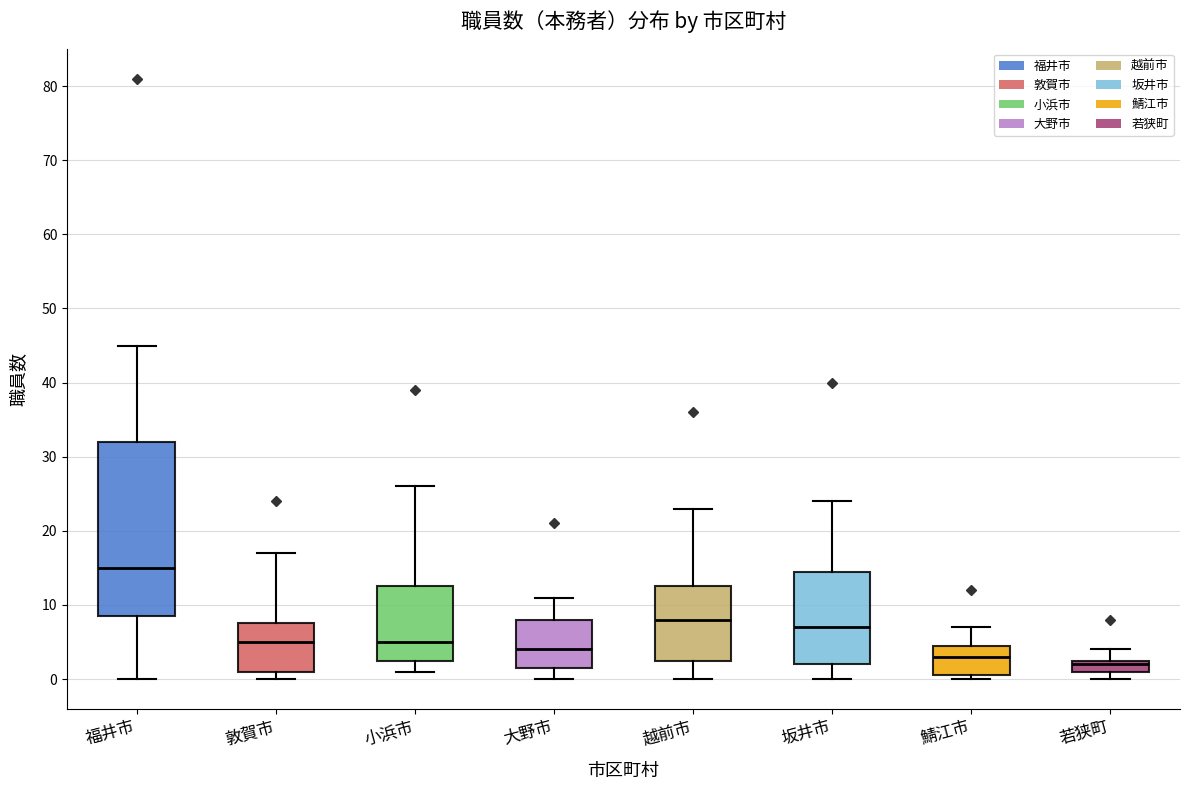

Which box's median line is the lowest?

若狭町